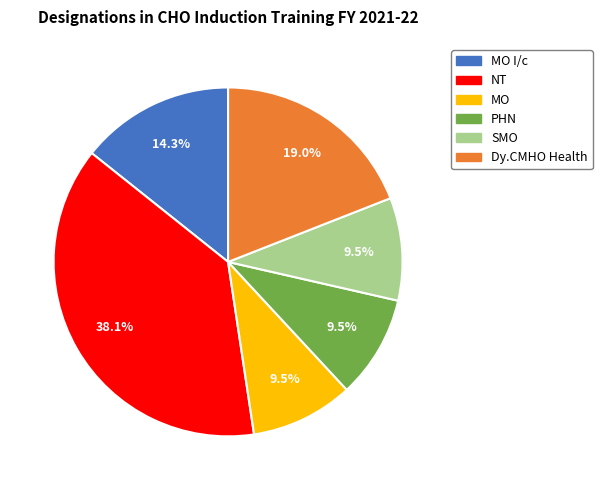

Does PHN represent more than half of the total?

No